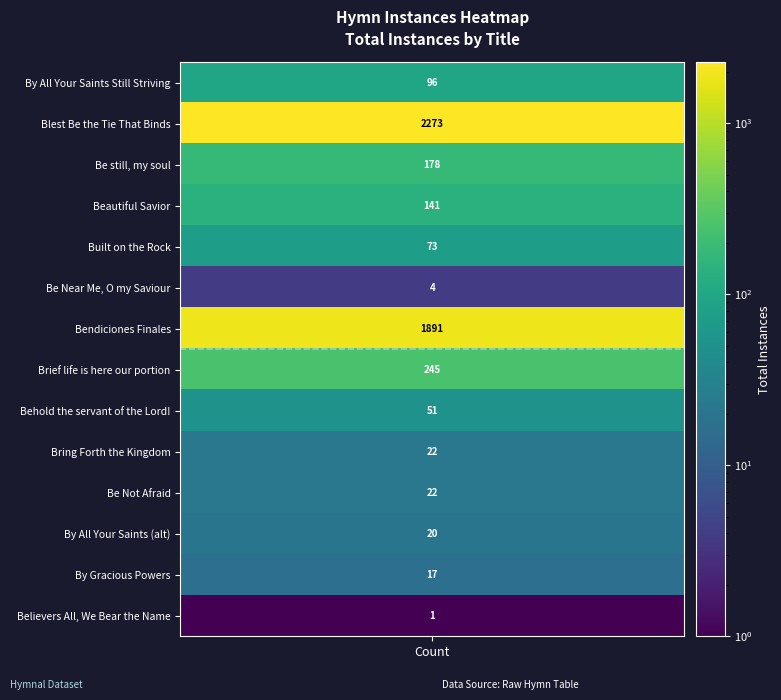

What is the minimum value shown in the chart?

1